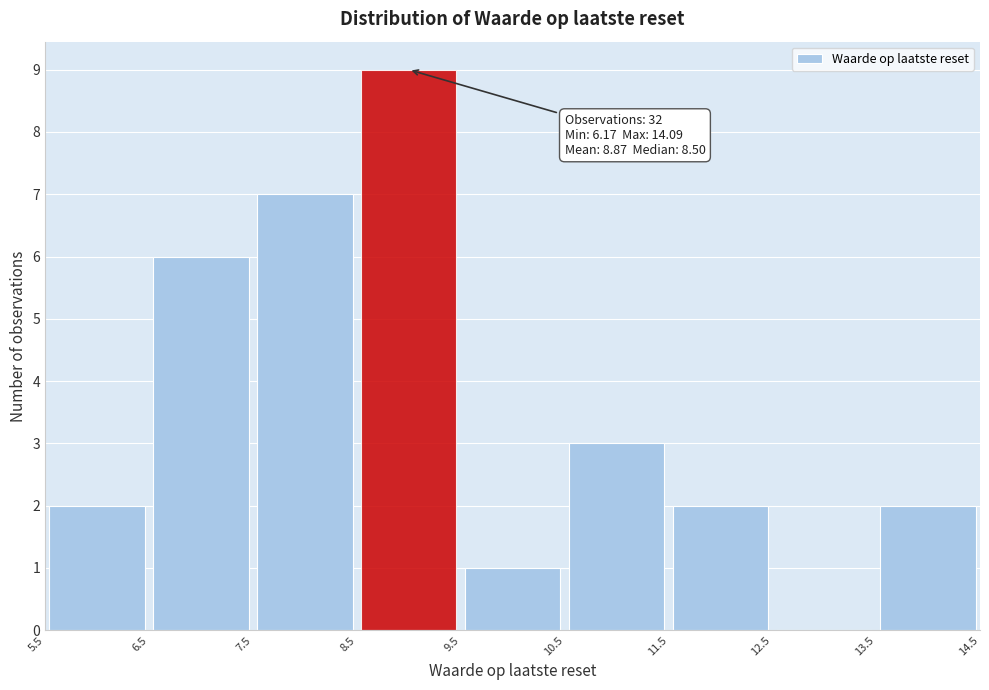

Which range on the x-axis has the tallest bar?

8.5 to 9.5